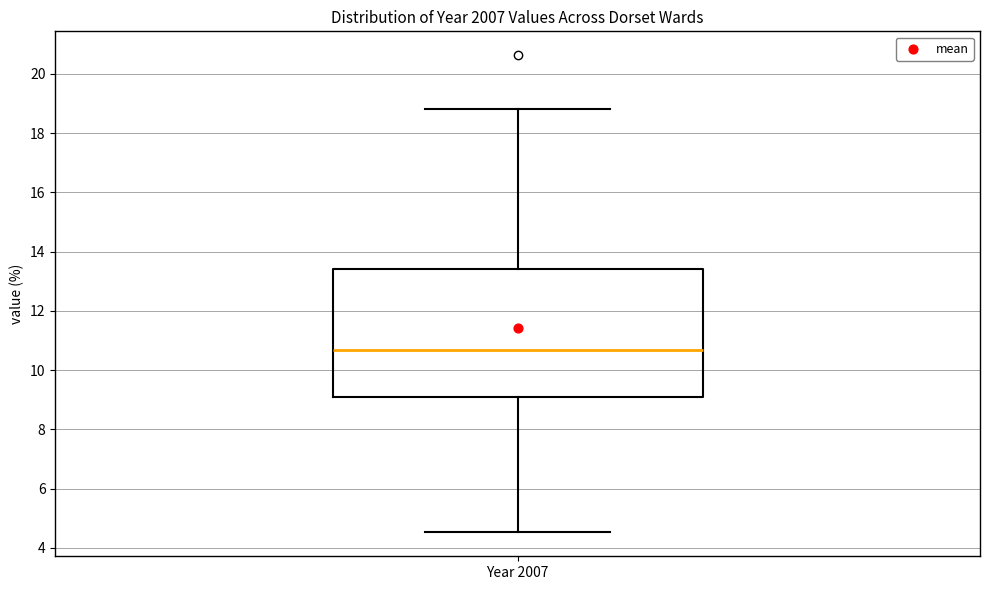

Transcribe this box plot: give where the median line is, the range the box spans, and where the two whiskers end, as read against the y-axis. The values are not printed on the chart, so give them approximately, as read against the axis.

median 10.6, box 9.2 to 13.4, whiskers 4.6 to 18.8